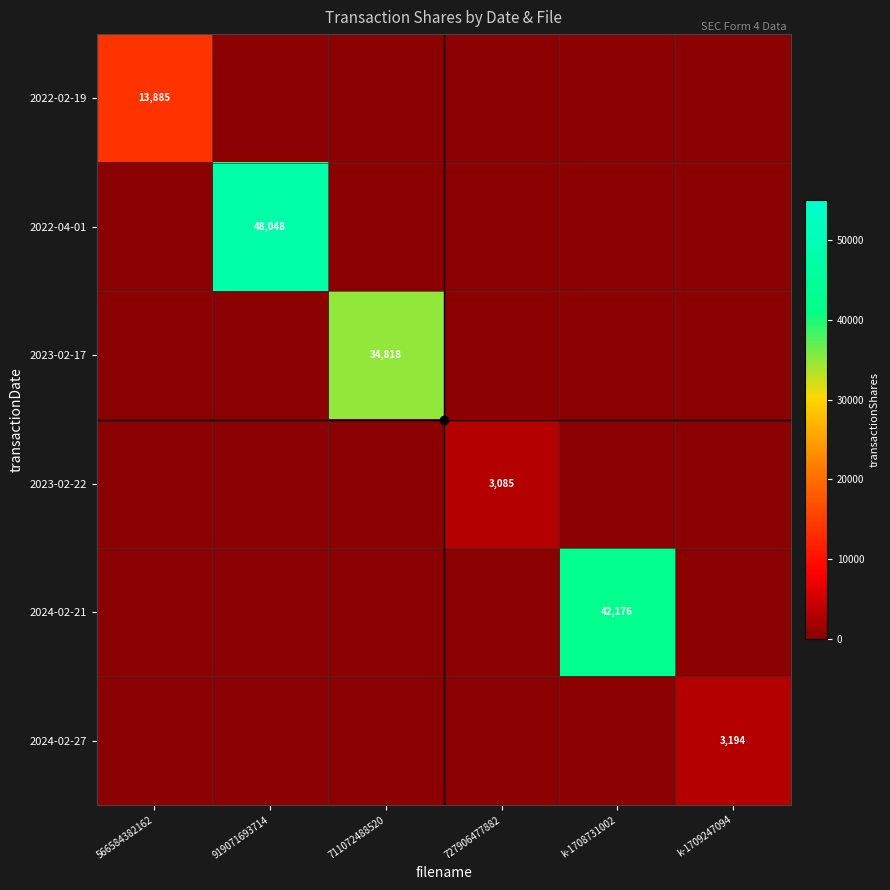

Which has a higher value, k-1709247094 or 919071693714?

k-1709247094